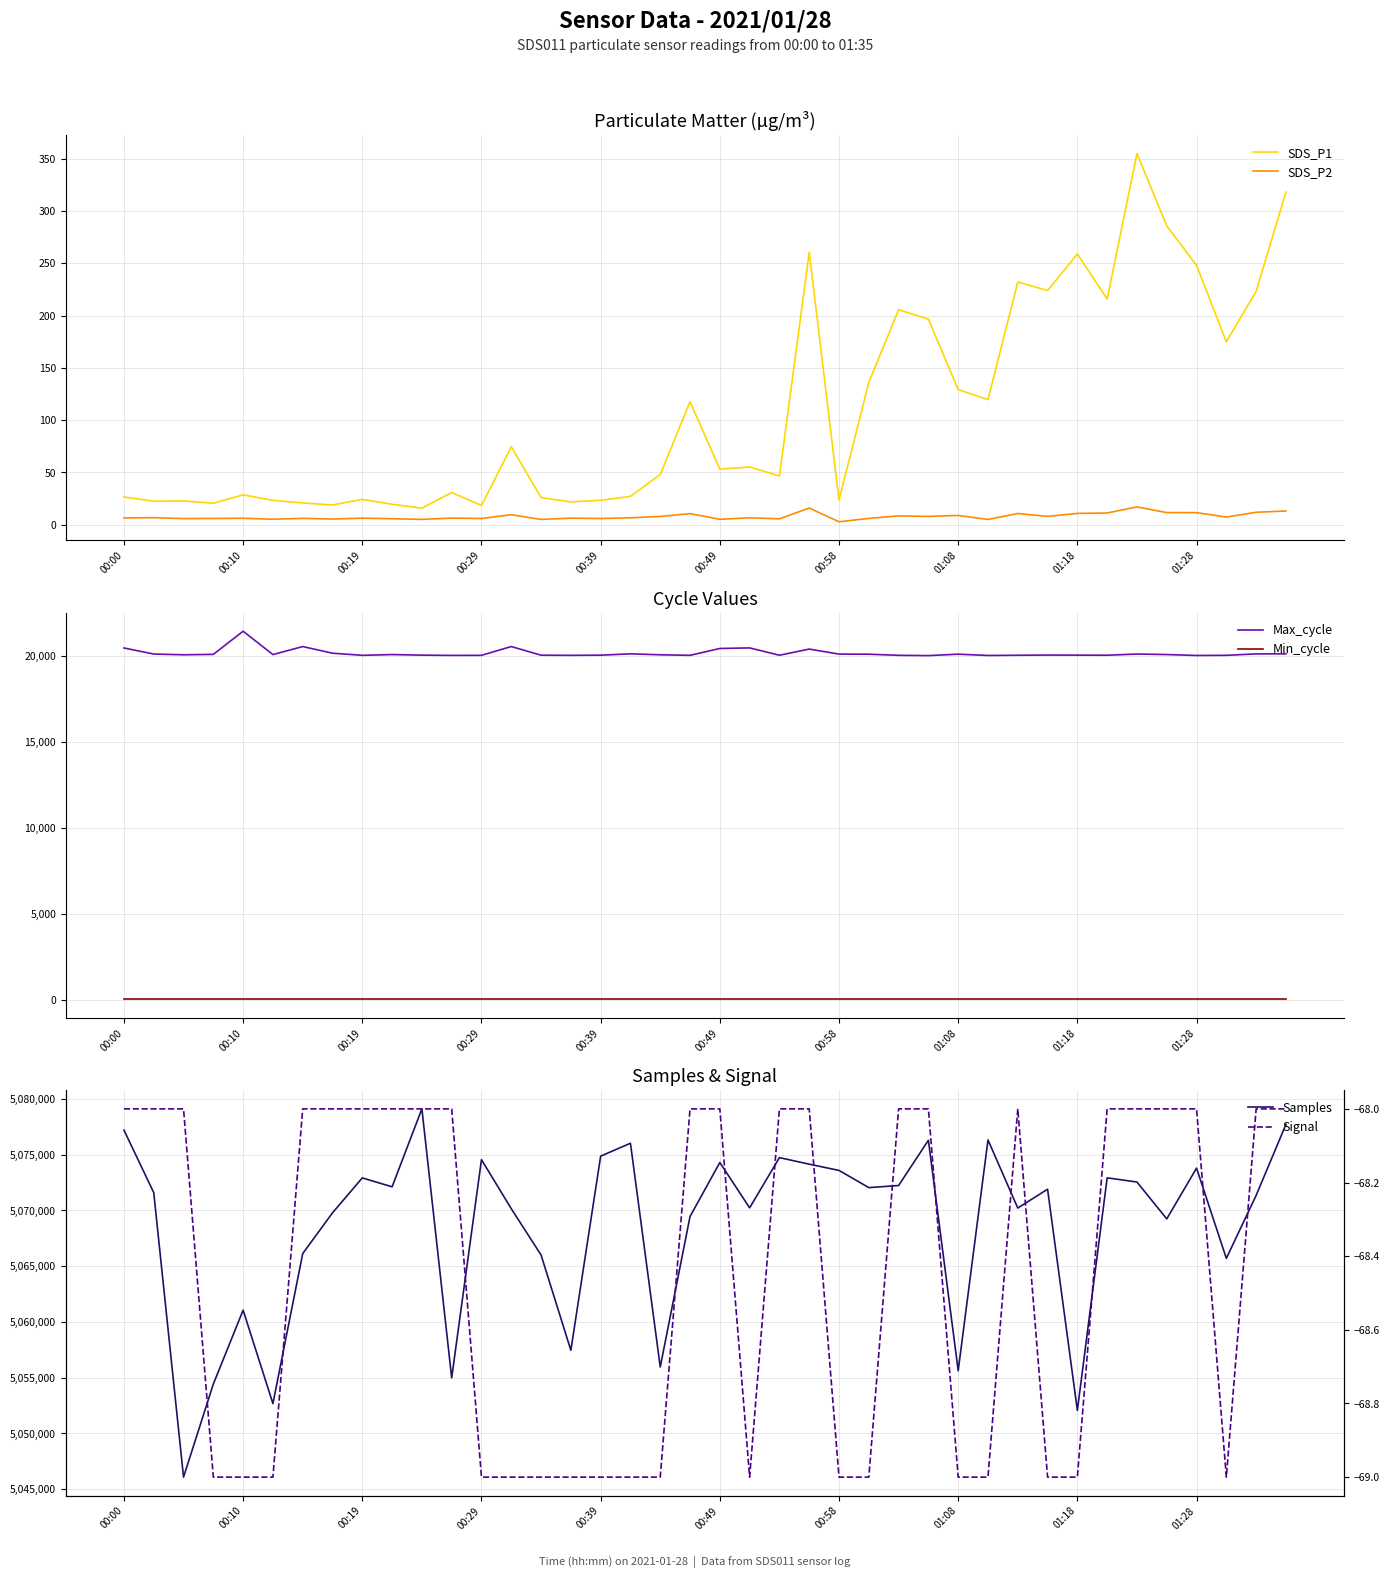

Which category has the lowest value in the Max_cycle series?

27